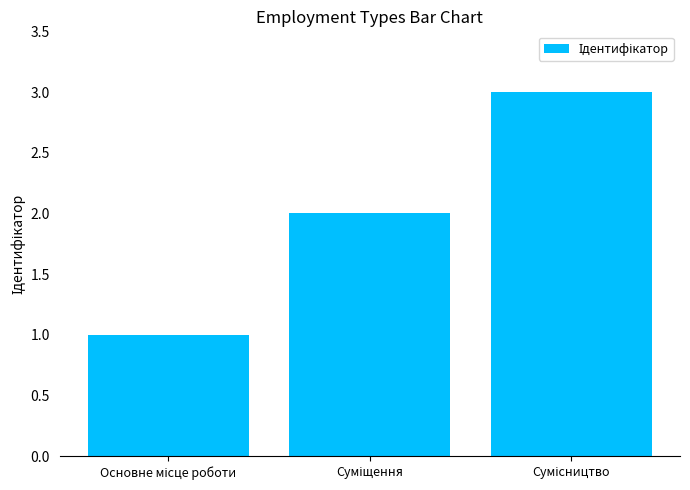

What is the minimum value shown in the chart?

1